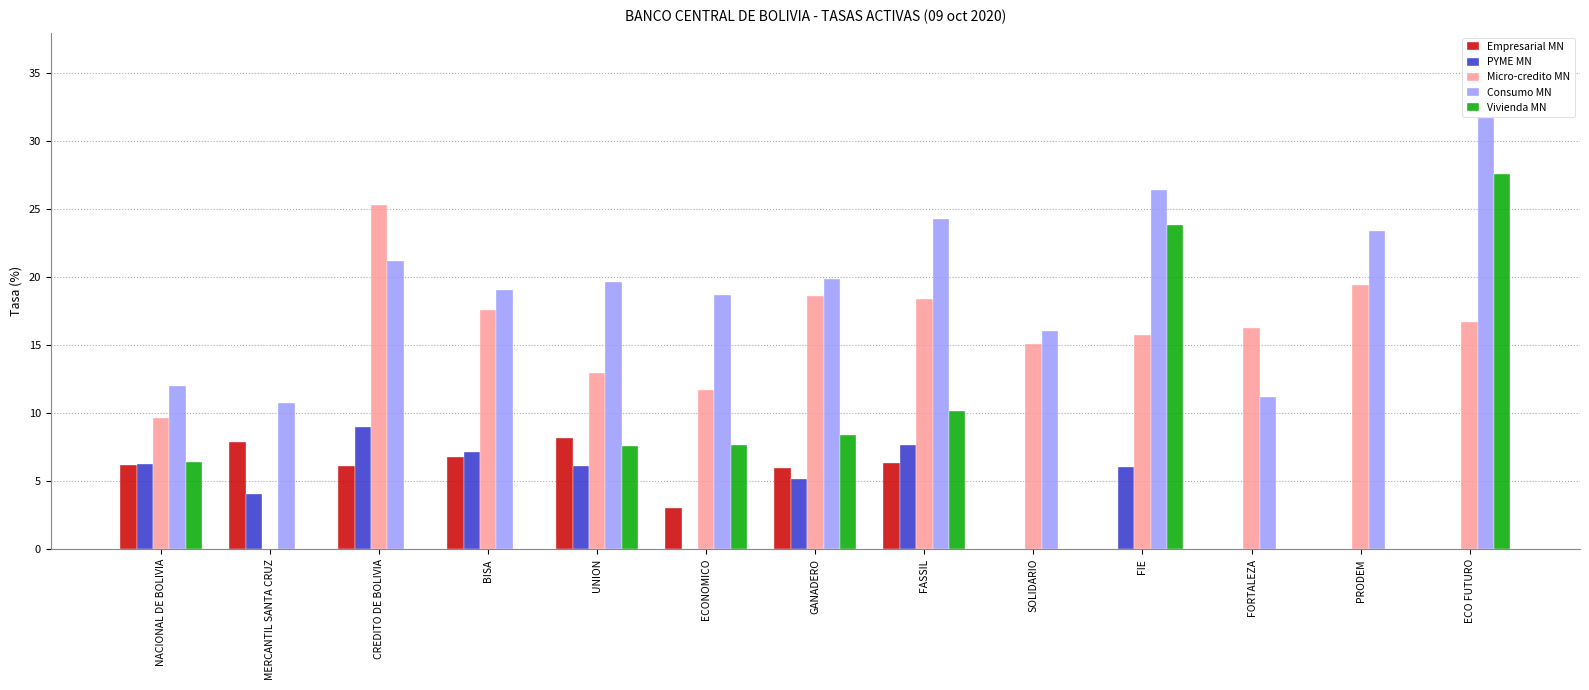

Read the Empresarial MN value at UNION.

8.2